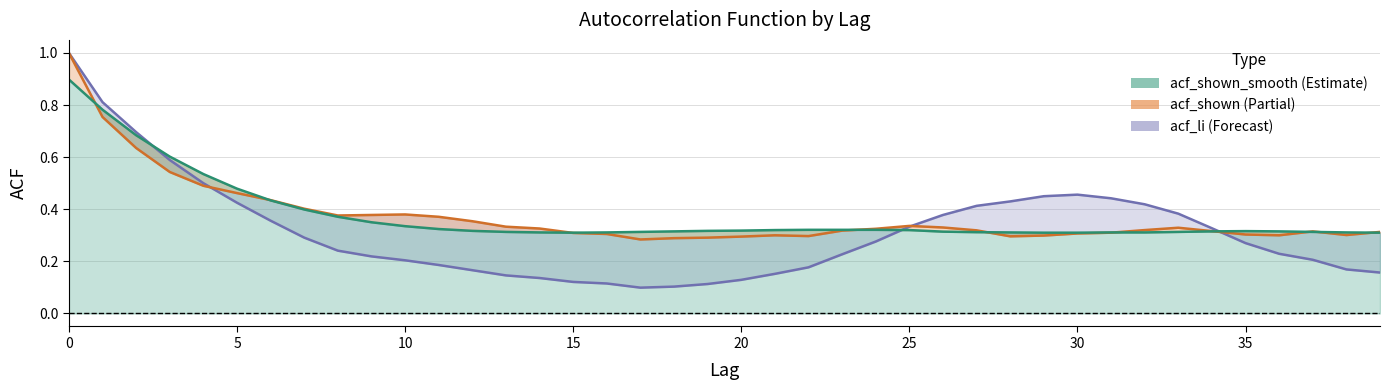

At which label is acf_shown_smooth closest to 0?

15